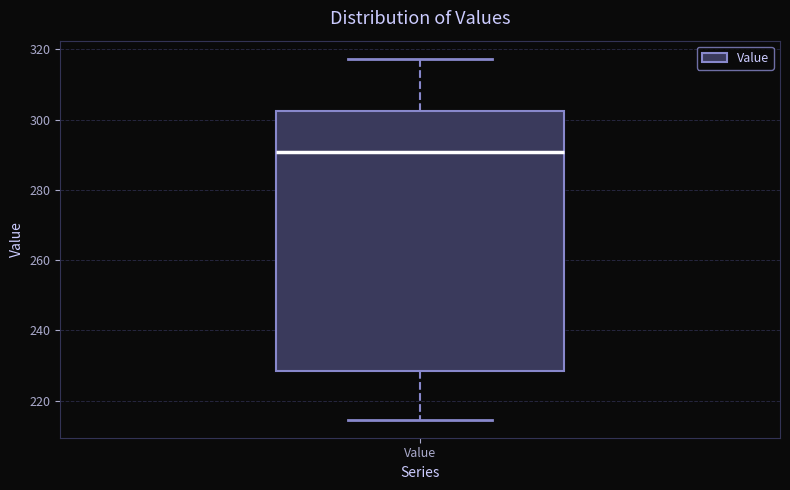

Where does the upper whisker of the box for Value end on the y-axis? The values are not printed on the chart, so give them approximately, as read against the axis.

318